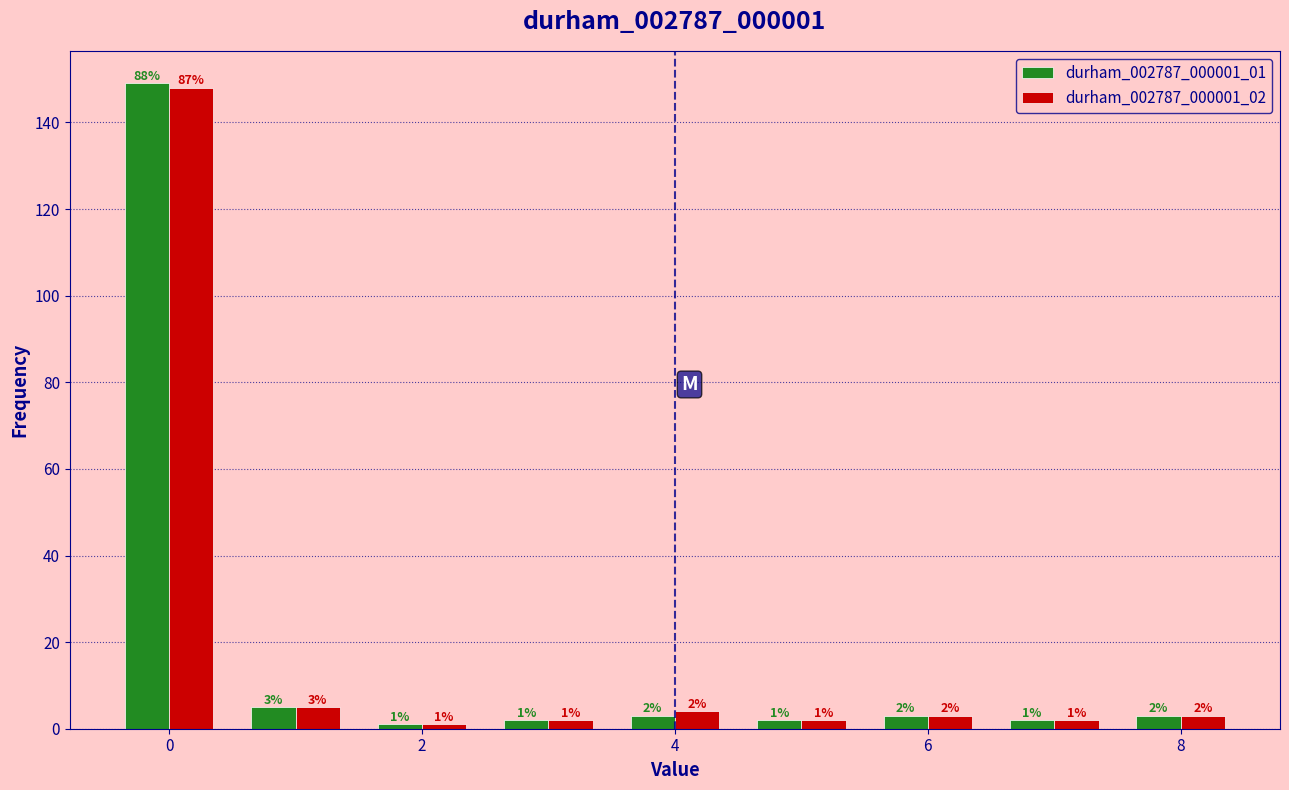

In the durham_002787_000001_02 series, which range on the x-axis has the tallest bar?

-0.5 to 0.5